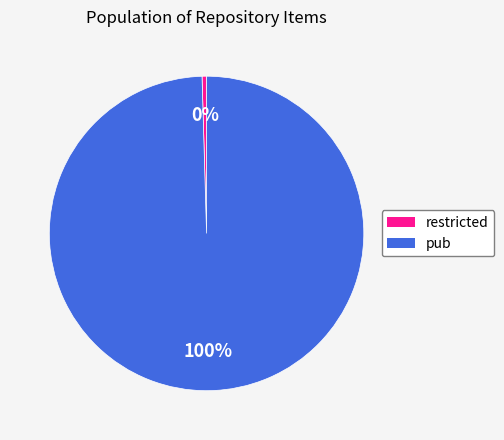

To the nearest percent, what percentage of the pie is pub?

100%